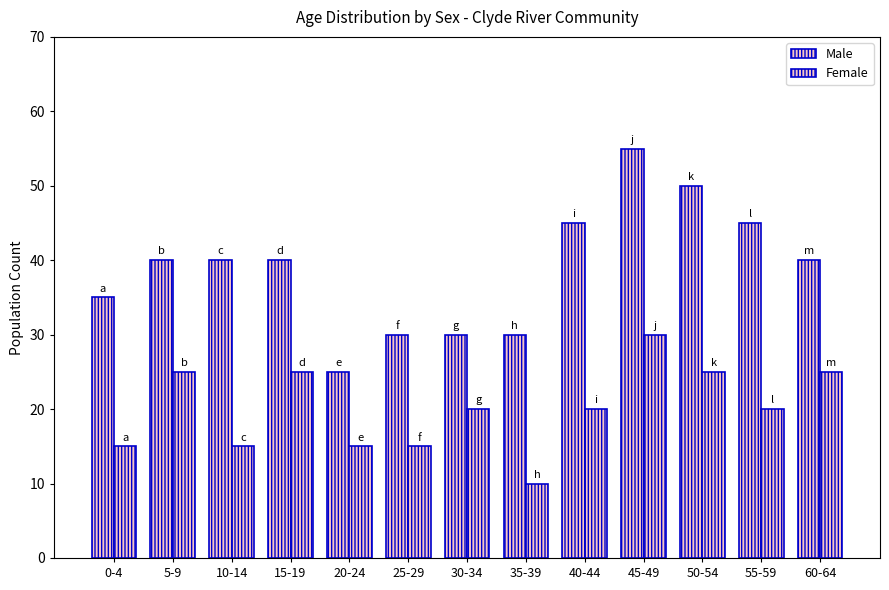

At how many categories does at least one series exceed 22?

13